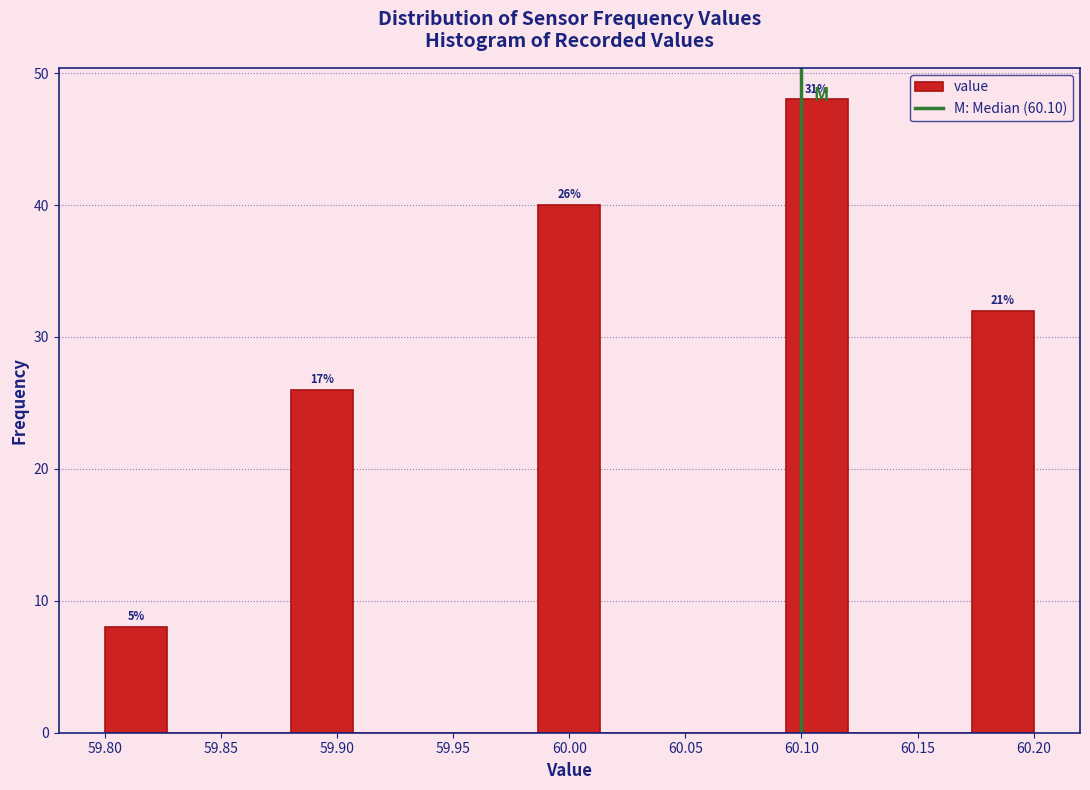

Which range on the x-axis has the tallest bar?

60.095 to 60.120